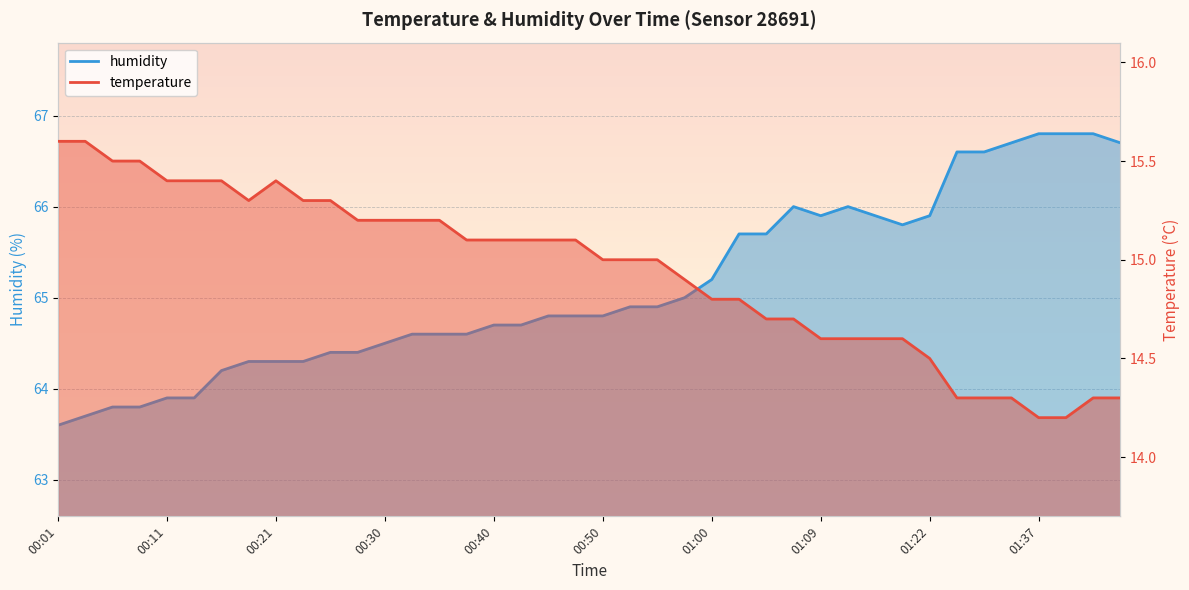

What value does the temperature series have at 00:30?

15.2